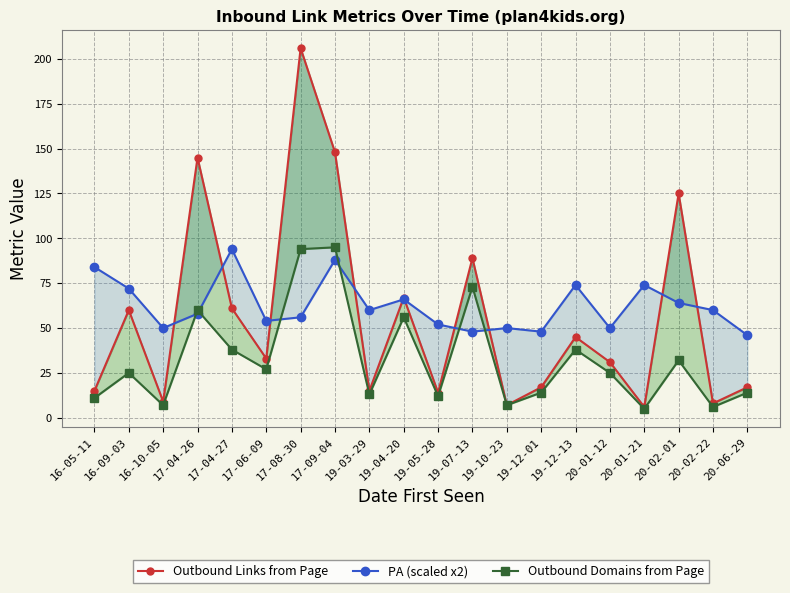

At which label does PA (scaled x2) first exceed 60?

16-05-11